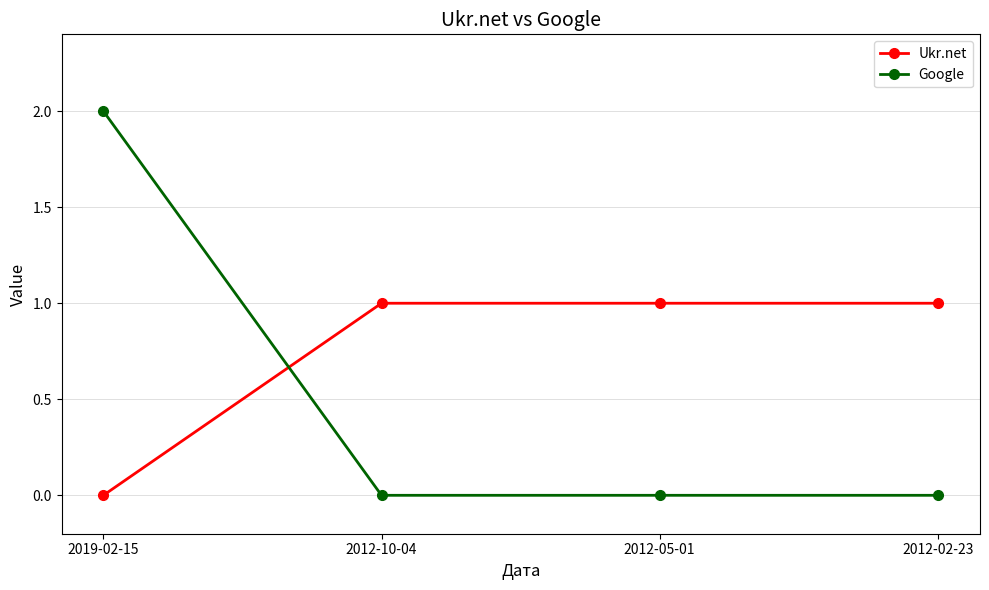

How many values in Ukr.net are above zero?

3